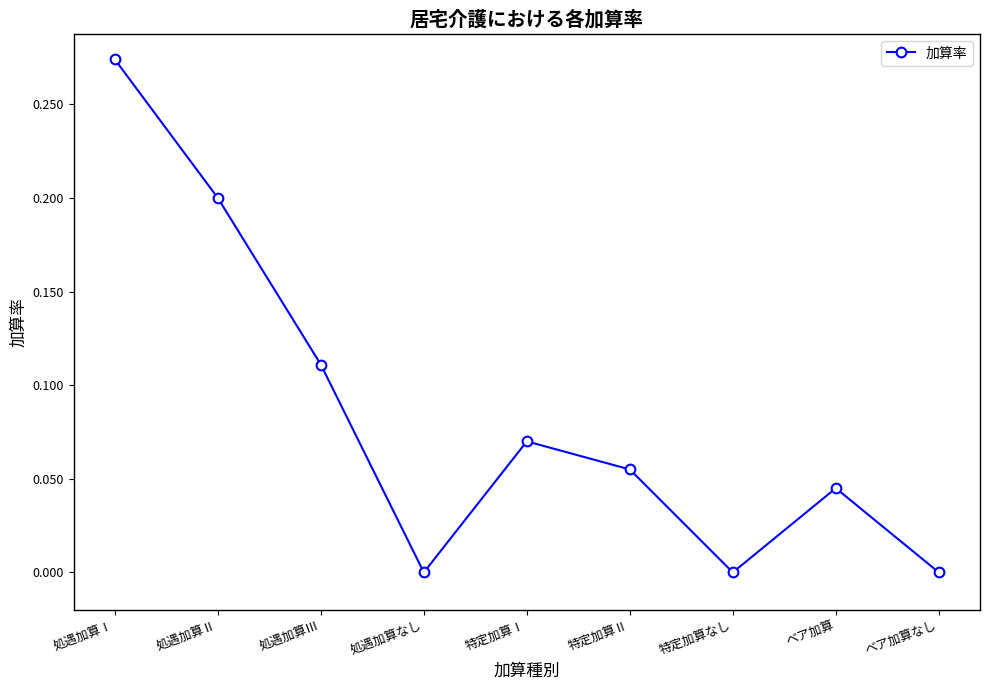

How many interior local peaks (higher than both neighbors) does the data have?

2